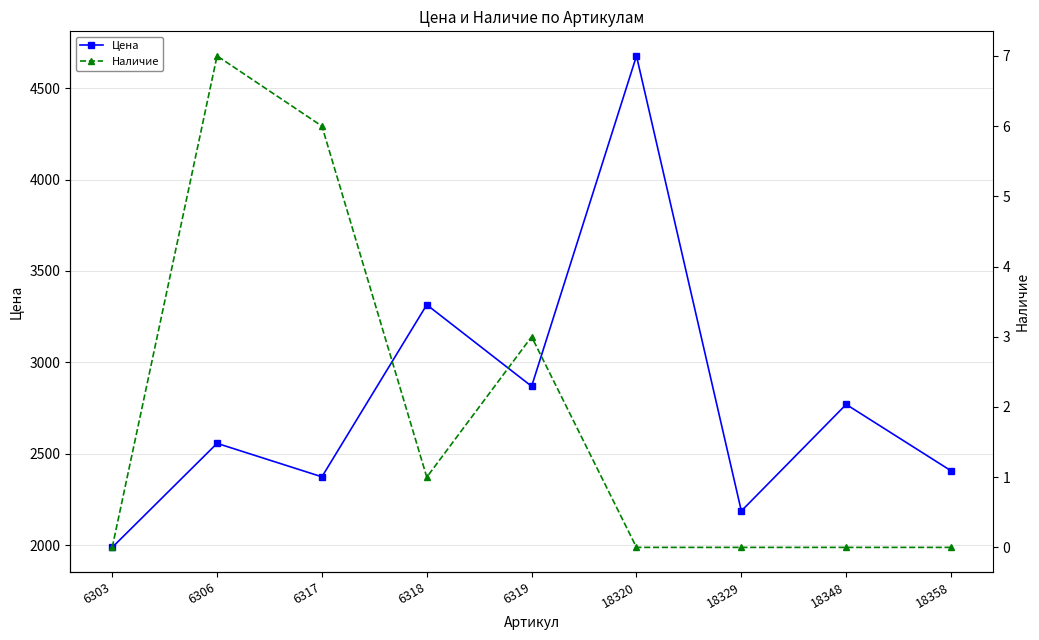

How many lines are shown in the chart?

2